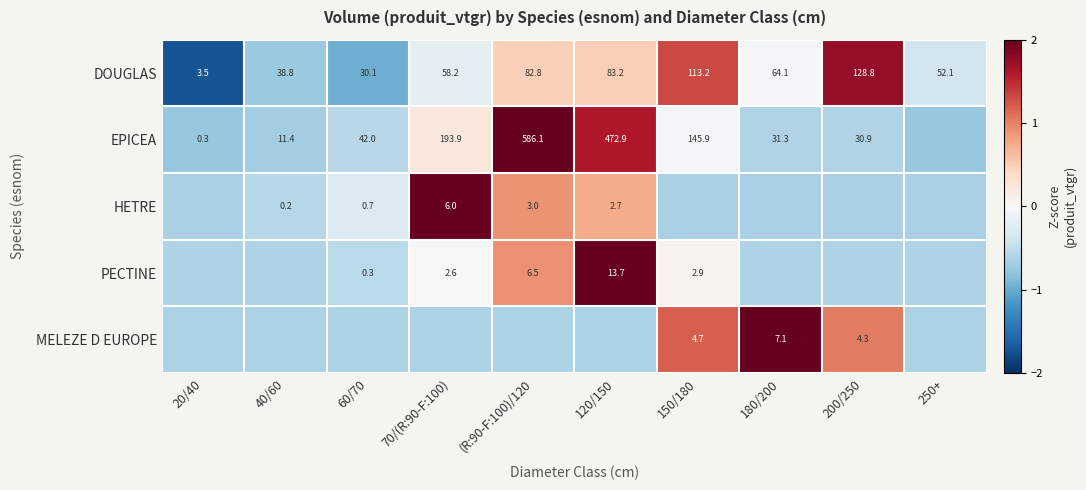

How many data points in DOUGLAS are less than 64?

5